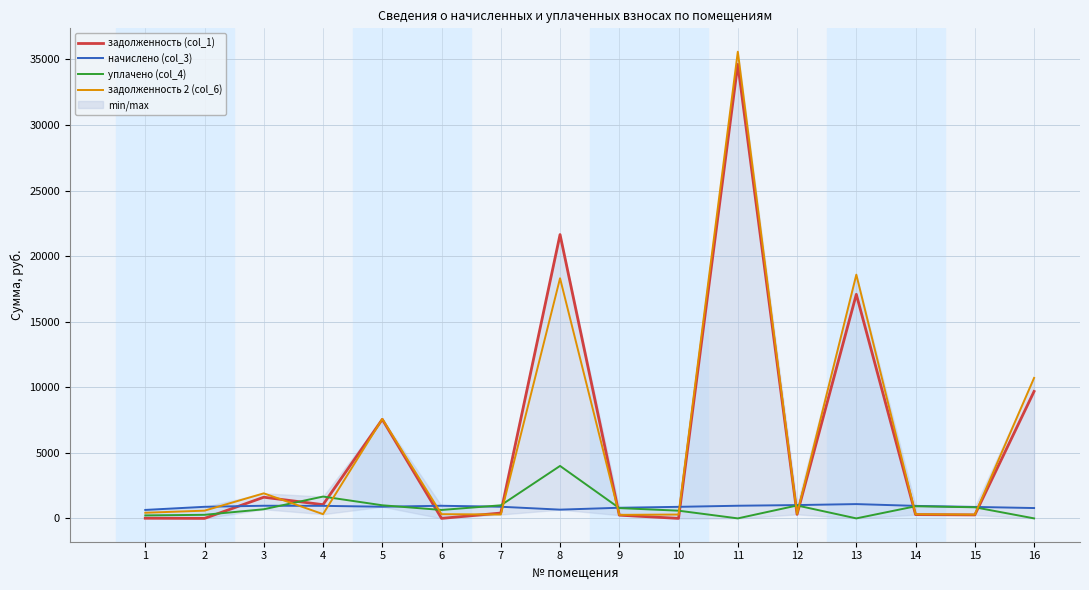

Between which two adjacent categories do начислено (col_3) and уплачено (col_4) first intersect?

3 and 4